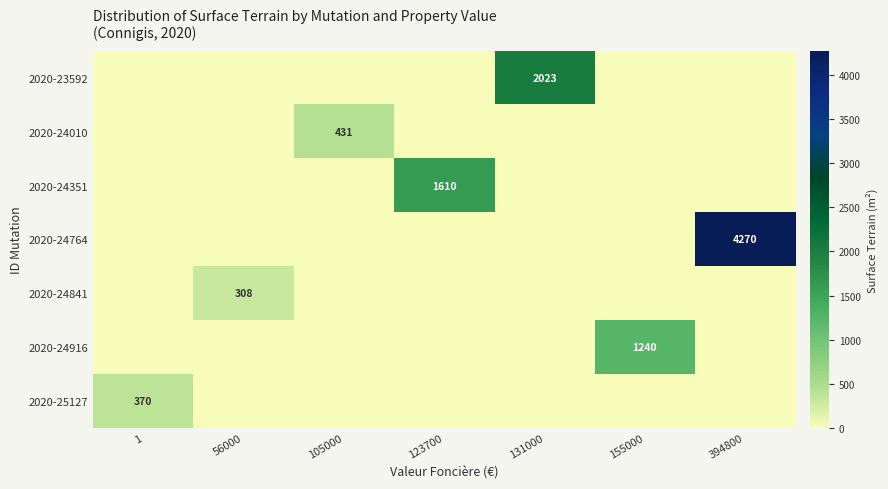

At how many categories does at least one series exceed 2560?

1